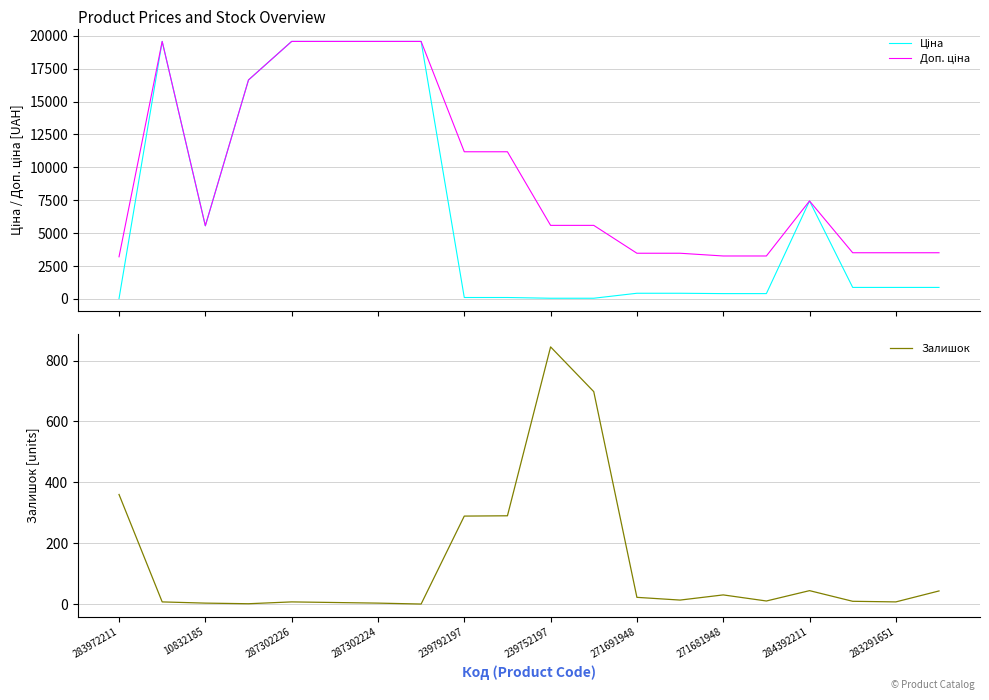

Rank the series by their average value, from highest to lowest.

Доп. ціна, Ціна, Залишок